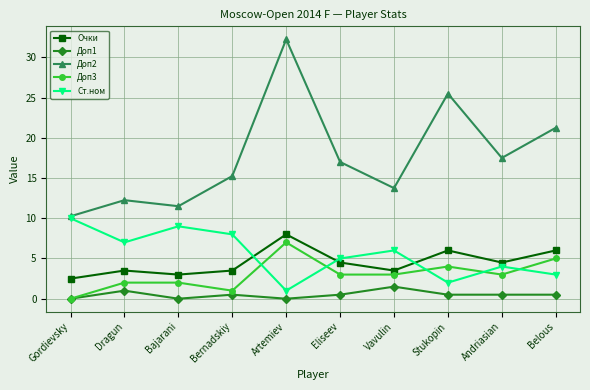

What is the difference between the maximum and second lowest values in the Доп3 series?

6.0